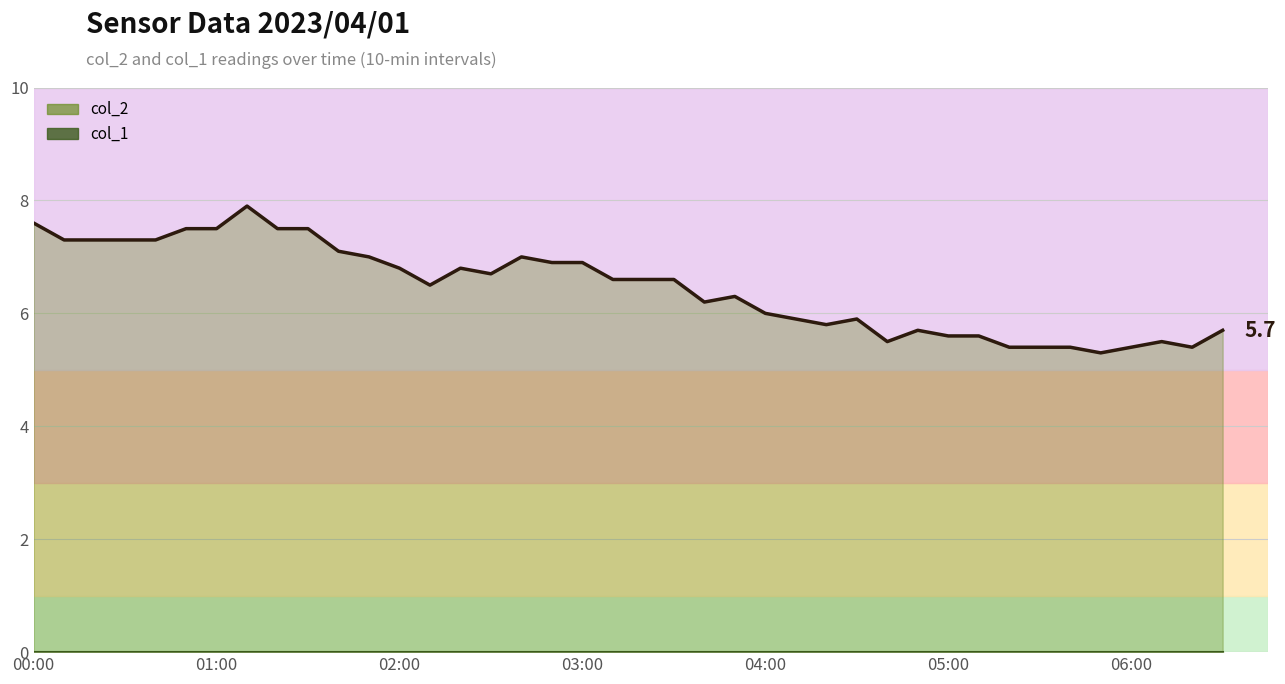

How many values in the col_2 series are below 6?

15